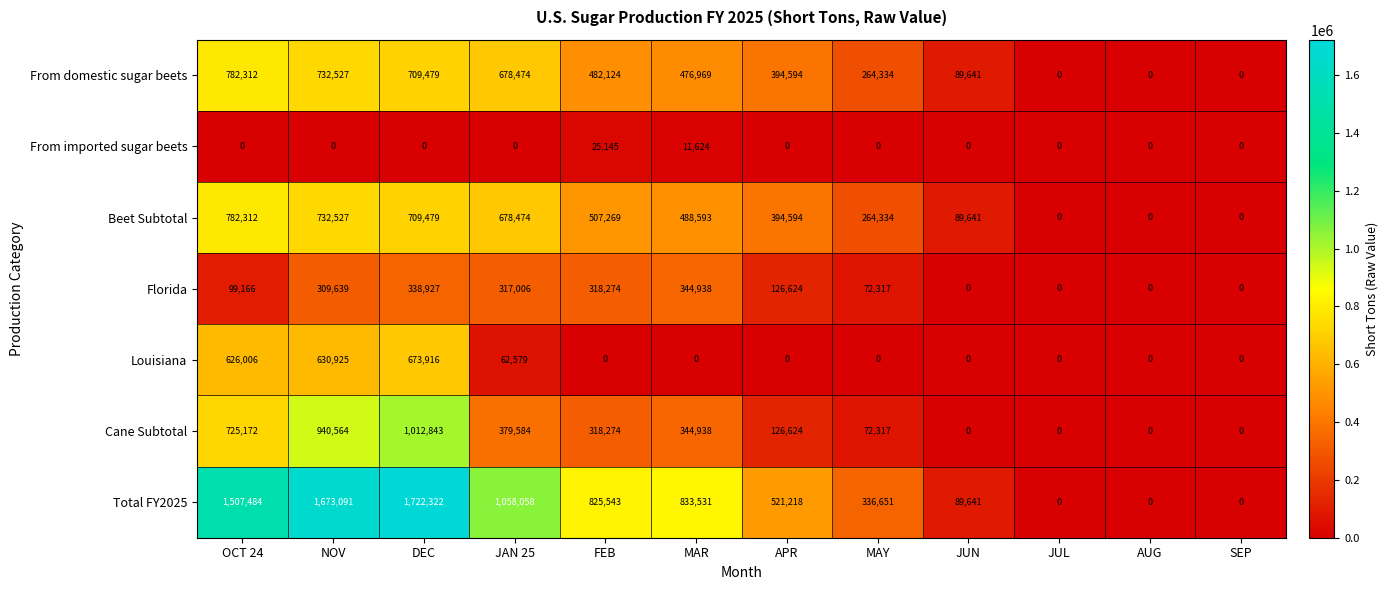

How many categories are shown in the chart?

12